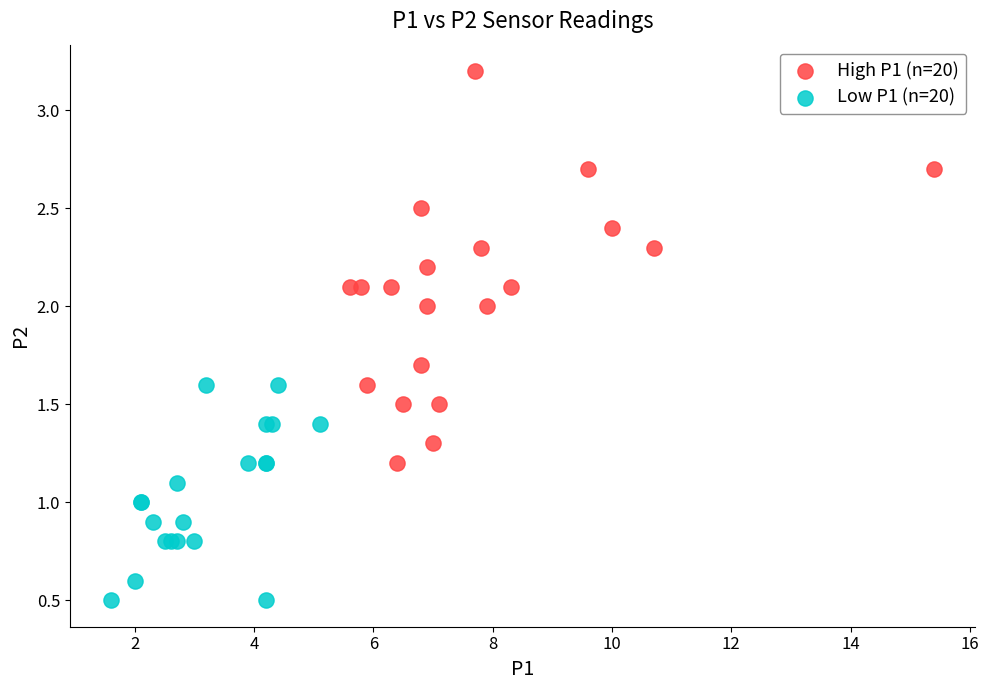

Which series contains the lowest Y value?

Low P1 (n=20)